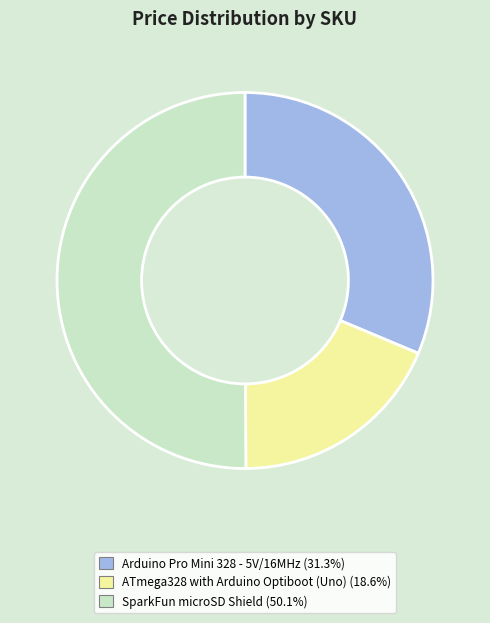

Count the number of slices in the pie.

3